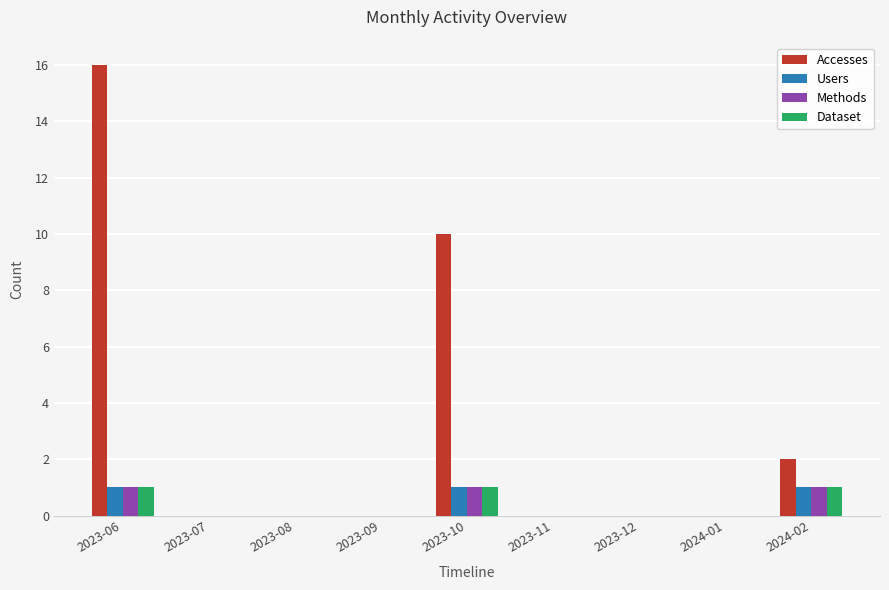

How many groups of bars are there?

9